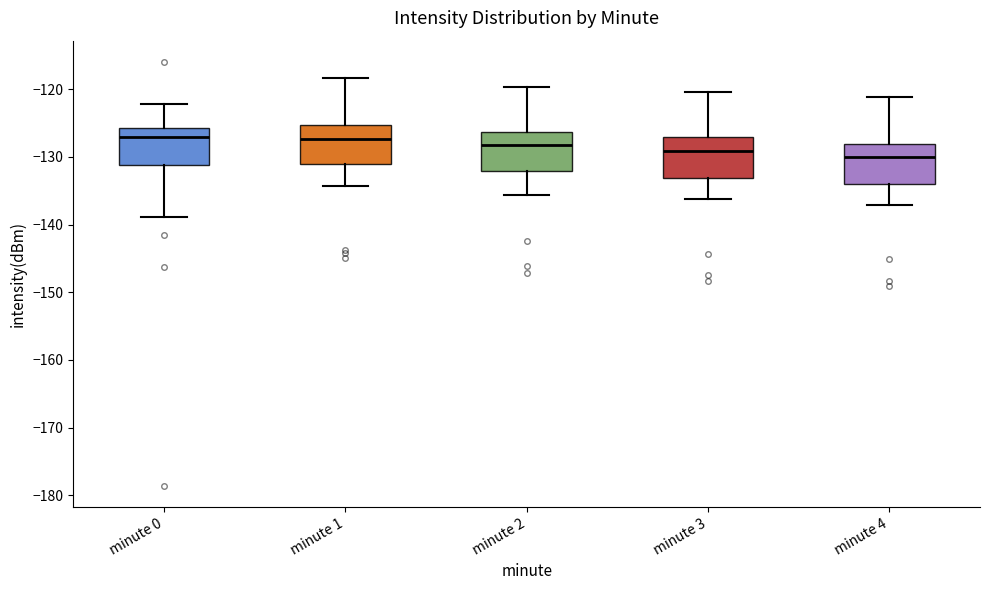

Reading left to right, transcribe this box plot: for each box, give where its median line is, the range the box spans, and where its two whiskers end, as read against the y-axis. The values are not printed on the chart, so give them approximately, as read against the axis.

minute 0: median -127, box -131 to -126, whiskers -139 to -122
minute 1: median -127, box -131 to -125, whiskers -134 to -118
minute 2: median -128, box -132 to -126, whiskers -136 to -120
minute 3: median -129, box -133 to -127, whiskers -136 to -120
minute 4: median -130, box -134 to -128, whiskers -137 to -121